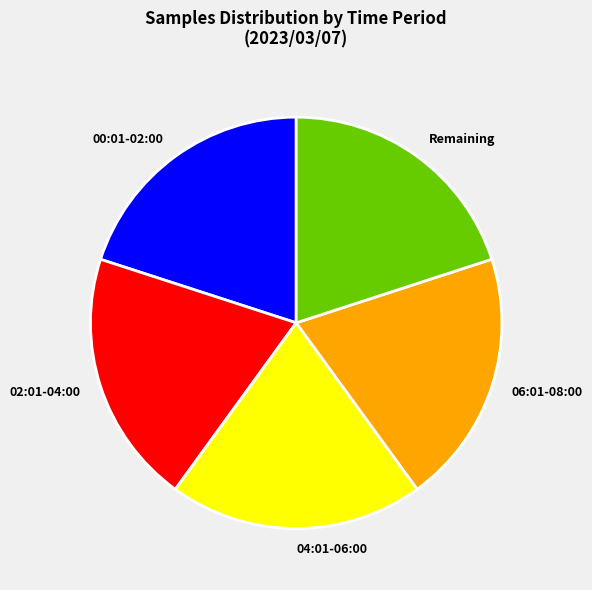

Does Remaining account for over 50% of the chart?

No